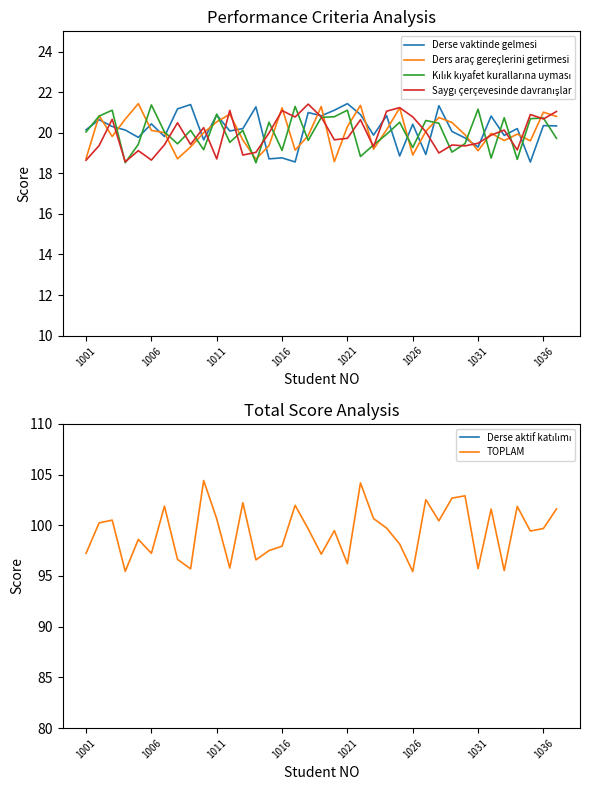

What is the sum of all Derse vaktinde gelmesi values?

746.7